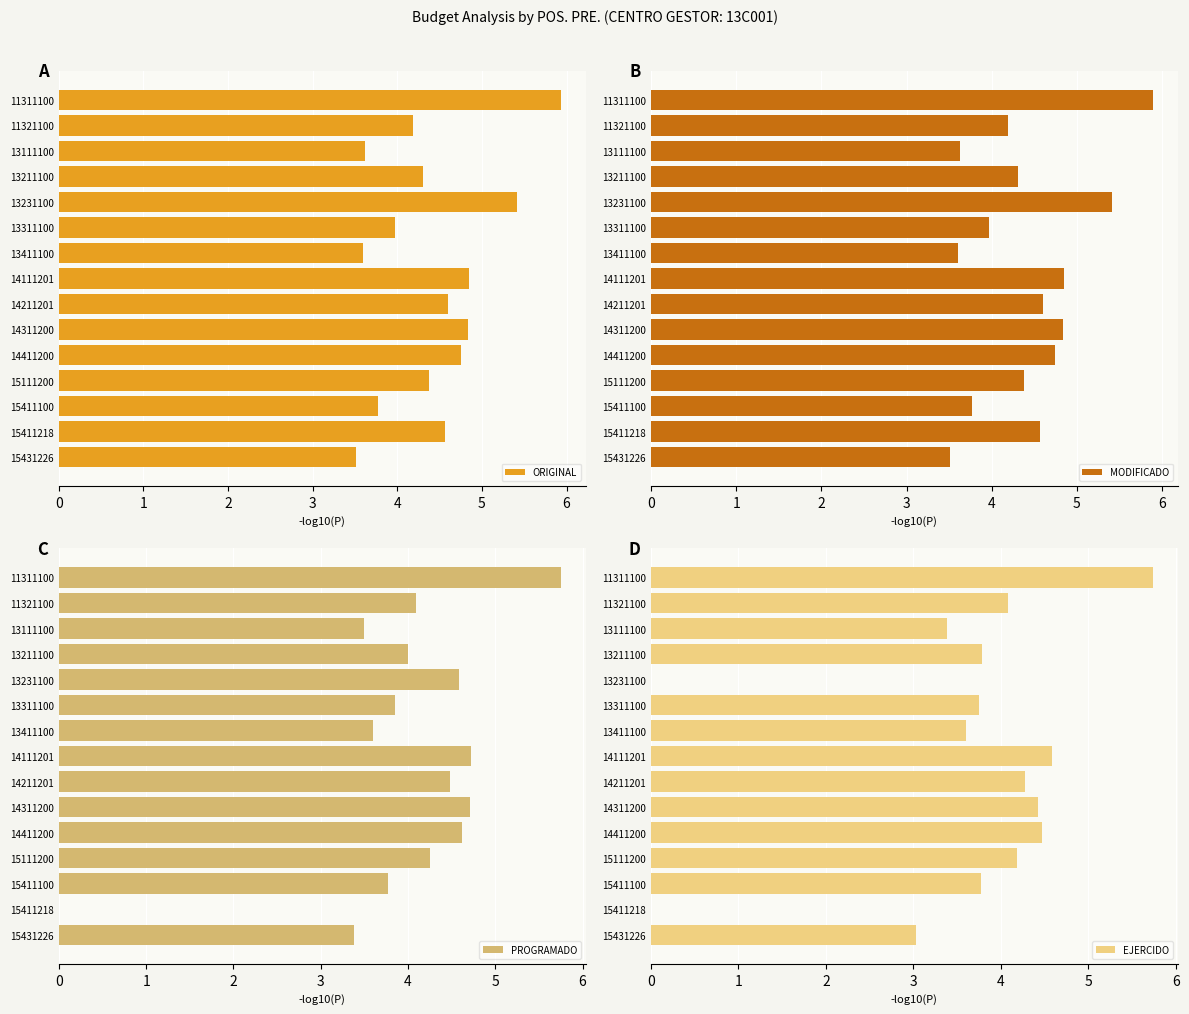

What is the average value of the MODIFICADO series?

4.4